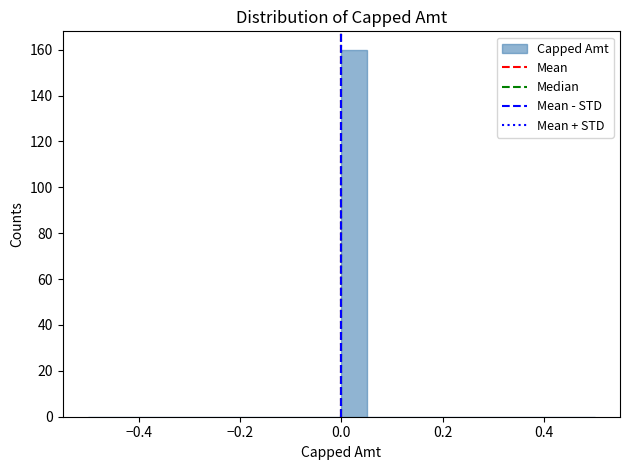

Around what value on the x-axis is the tallest bar? Give the approximate position of its centre, as read against the axis.

0.02